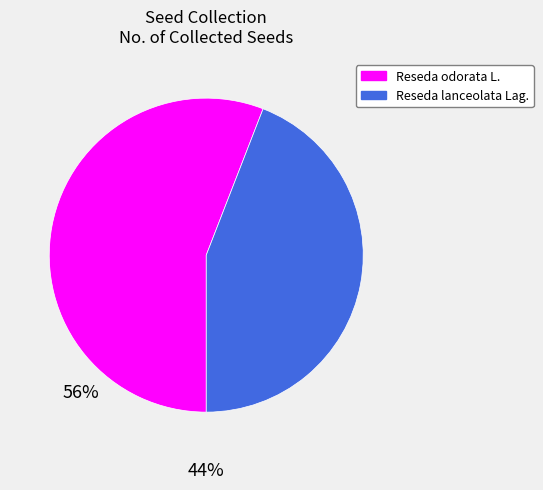

What is the largest slice in the pie chart?

Reseda odorata L.